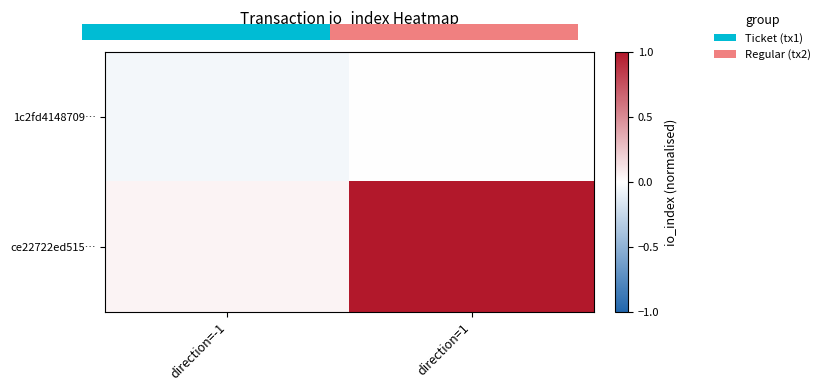

Is the value of ce22722ed515… at direction=1 greater than the value of 1c2fd4148709… at direction=-1?

Yes